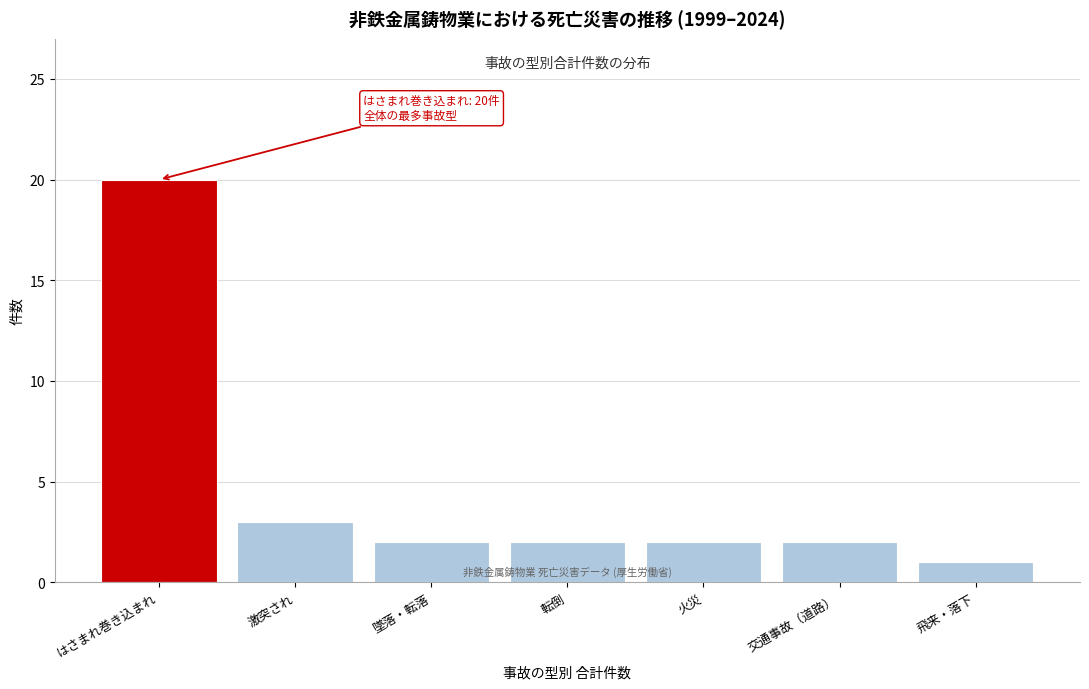

Reading left to right, list all the values displayed in this chart.

はさまれ巻き込まれ=20	激突され=3	墜落・転落=2	転倒=2	火災=2	交通事故（道路）=2	飛来・落下=1